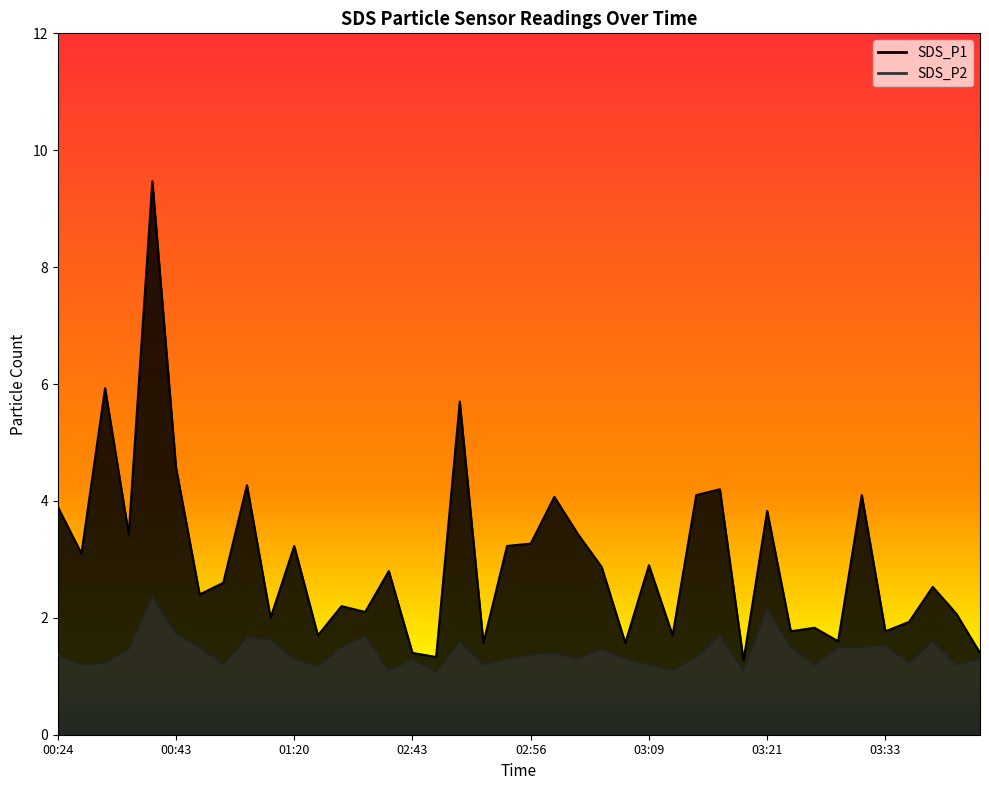

At which category does SDS_P2 reach its first local valley?

00:27